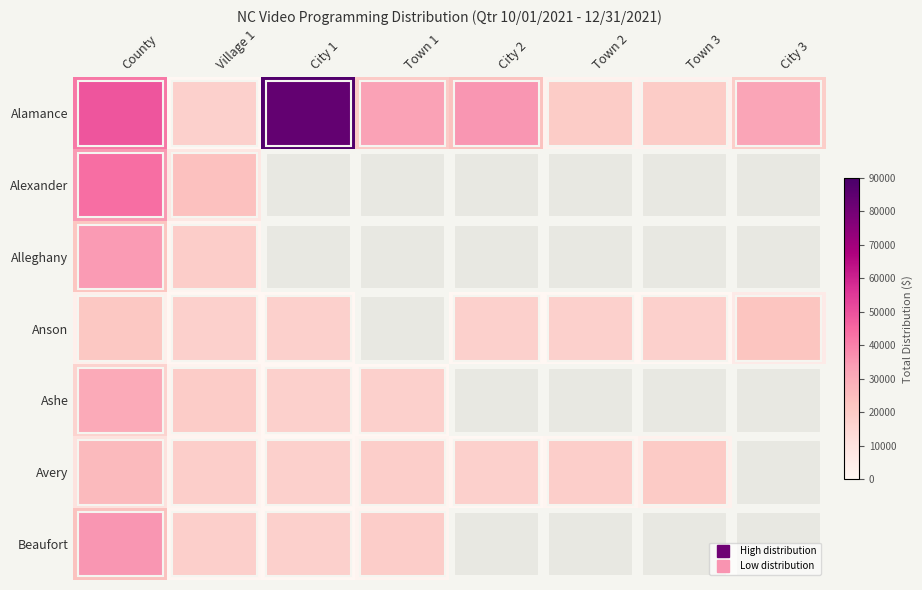

Rank the series at City 1 from lowest to highest value.

Alexander, Alleghany, Ashe, Beaufort, Avery, Anson, Alamance